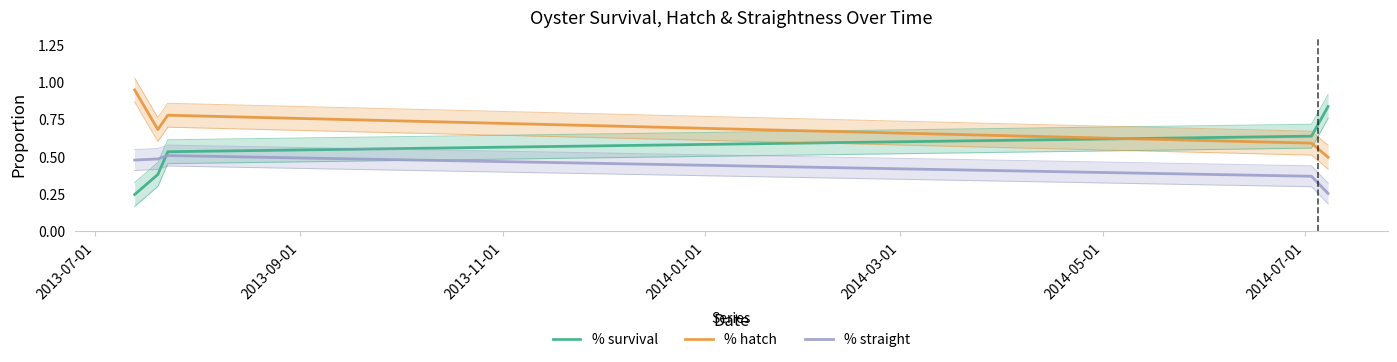

Which series has the largest total across all categories?

% hatch